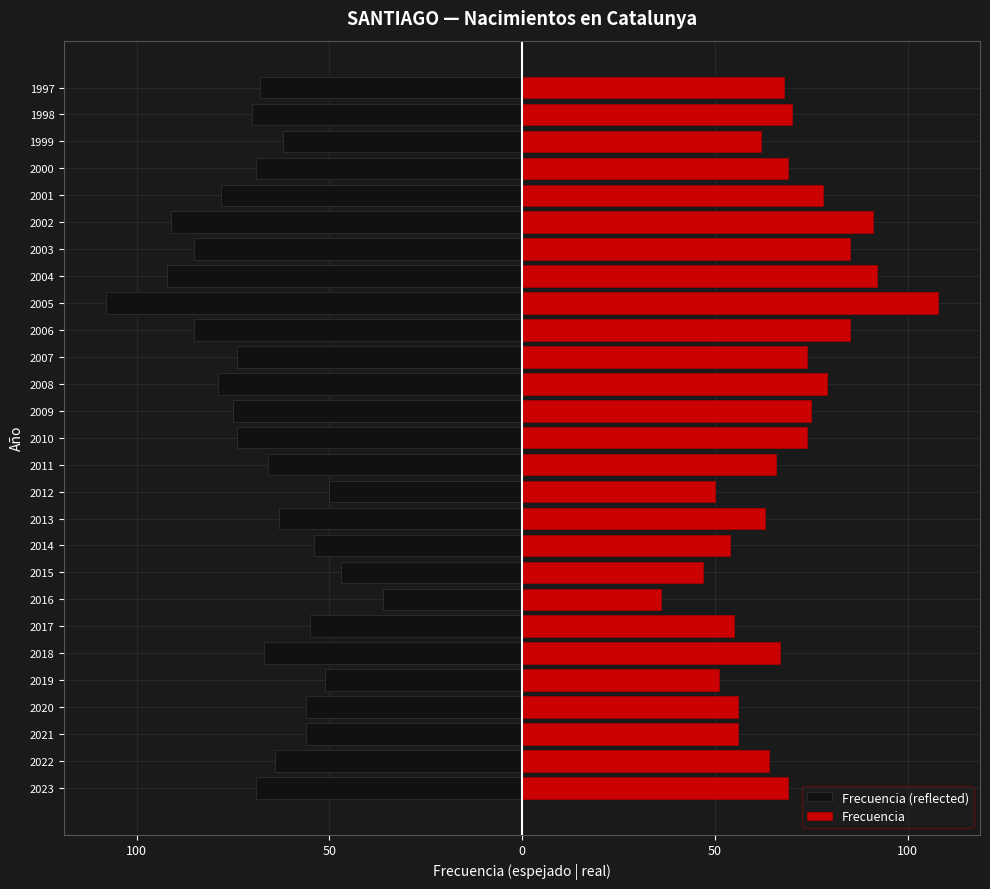

How many data points does each series have?

27